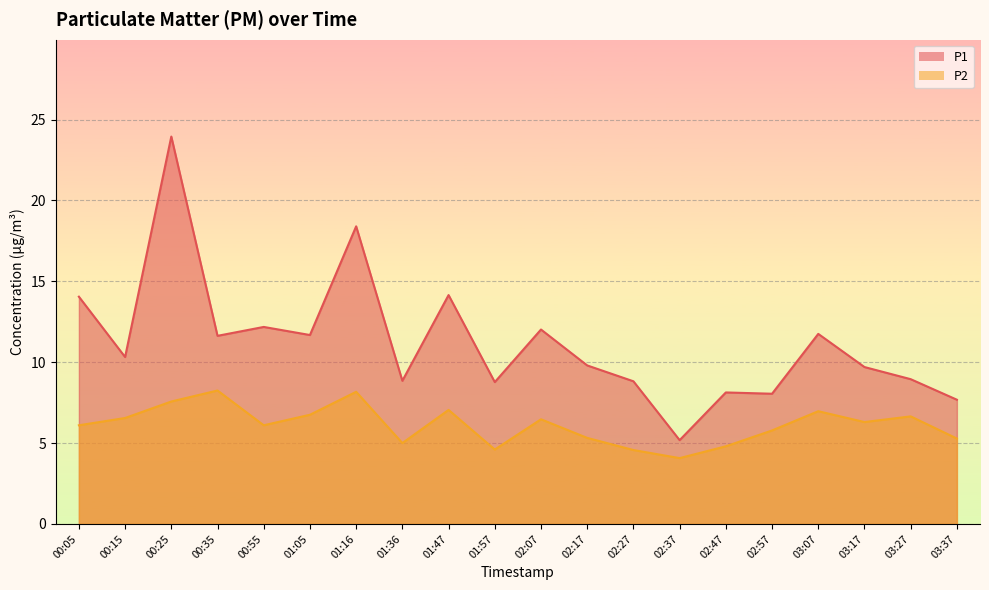

Is the value of P1 at 01:36 greater than the value of P2 at 00:55?

Yes